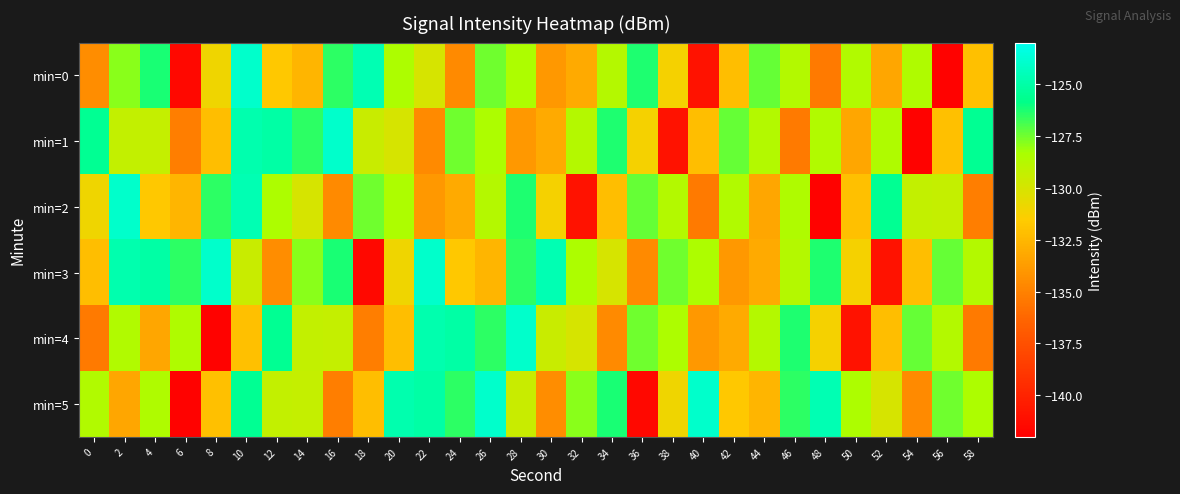

Which has a higher value, 28 or 20?

28